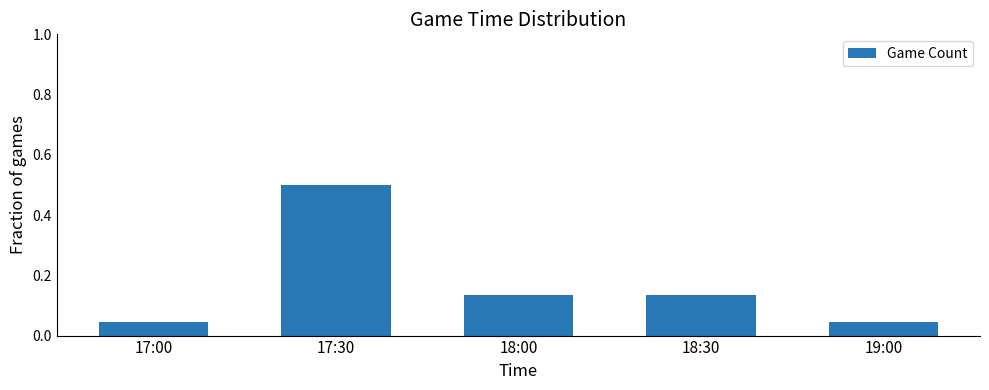

Is it true that the value at 17:30 is 0.7?

False